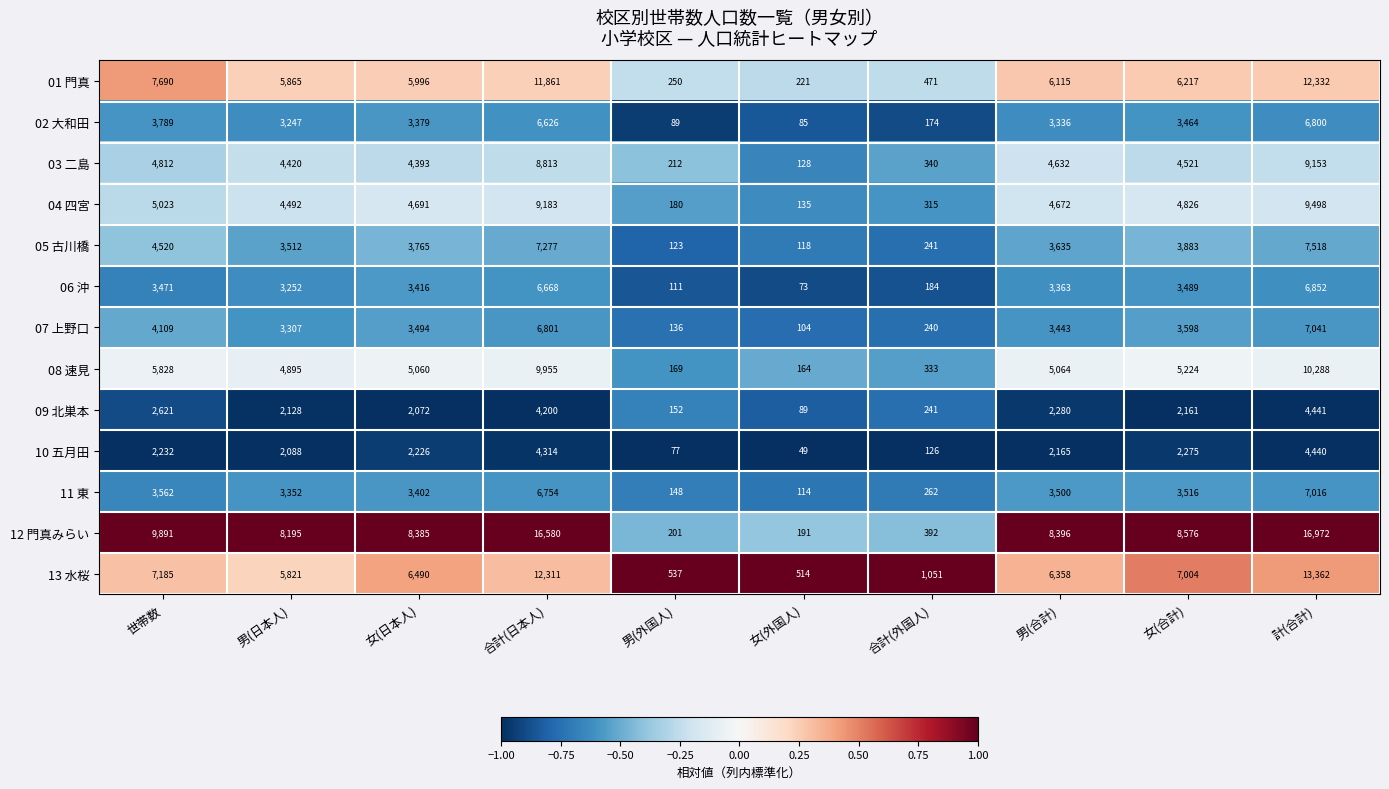

The 09 北巣本 series shows 5768 at 合計(日本人). True or false?

False